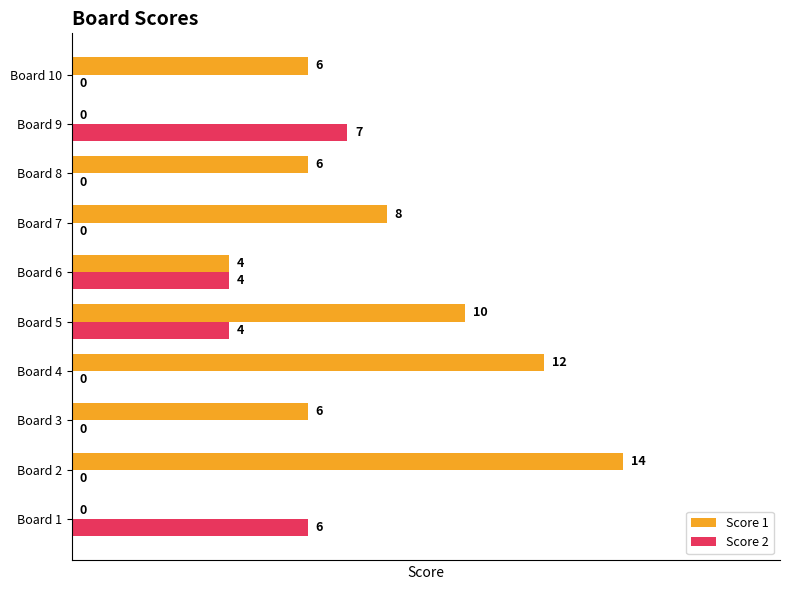

The Score 2 series shows 6 at Board 1. True or false?

True